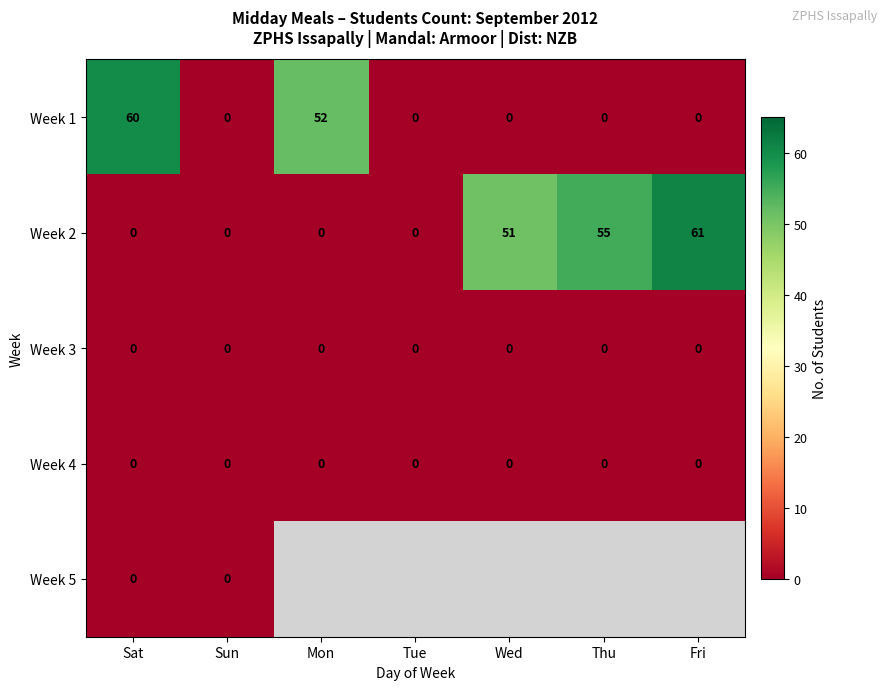

The Week 4 series shows 0 at Wed. True or false?

True